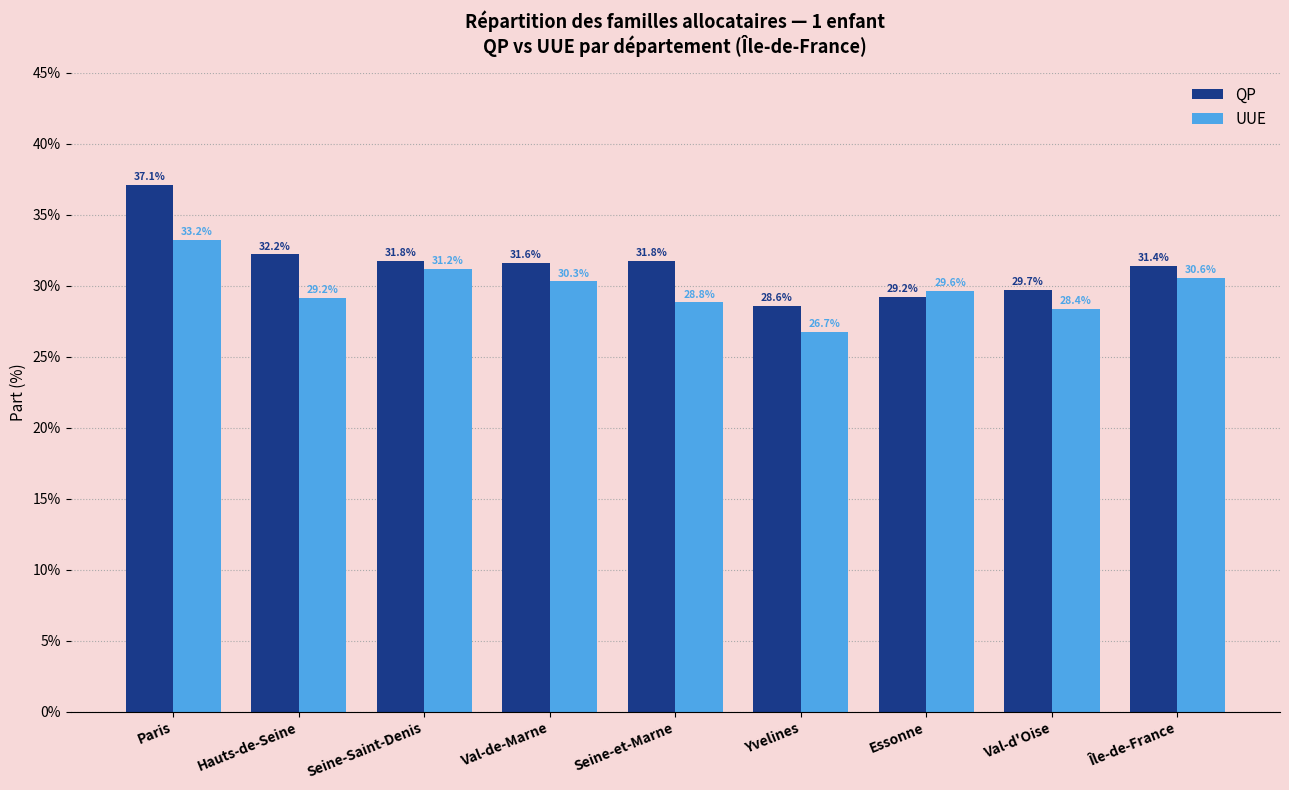

Reading left to right, extract all data points from this chart.

QP: 37.1	32.2	31.8	31.6	31.8	28.6	29.2	29.7	31.4
UUE: 33.2	29.2	31.2	30.3	28.8	26.7	29.6	28.4	30.6